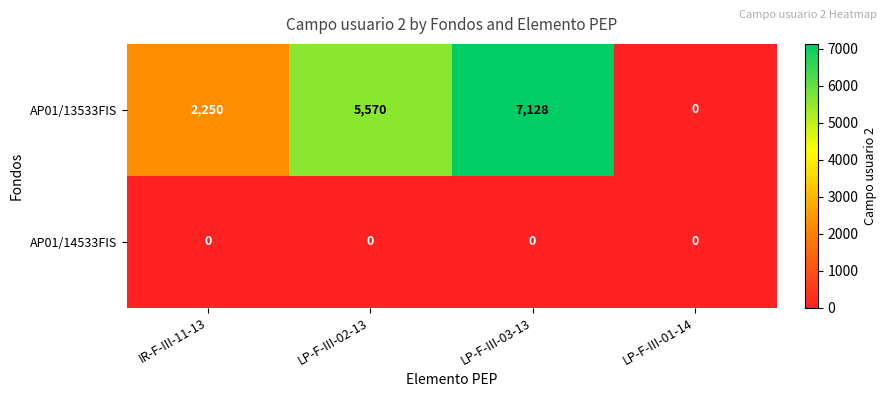

Which series has the largest total across all categories?

AP01/13533FIS